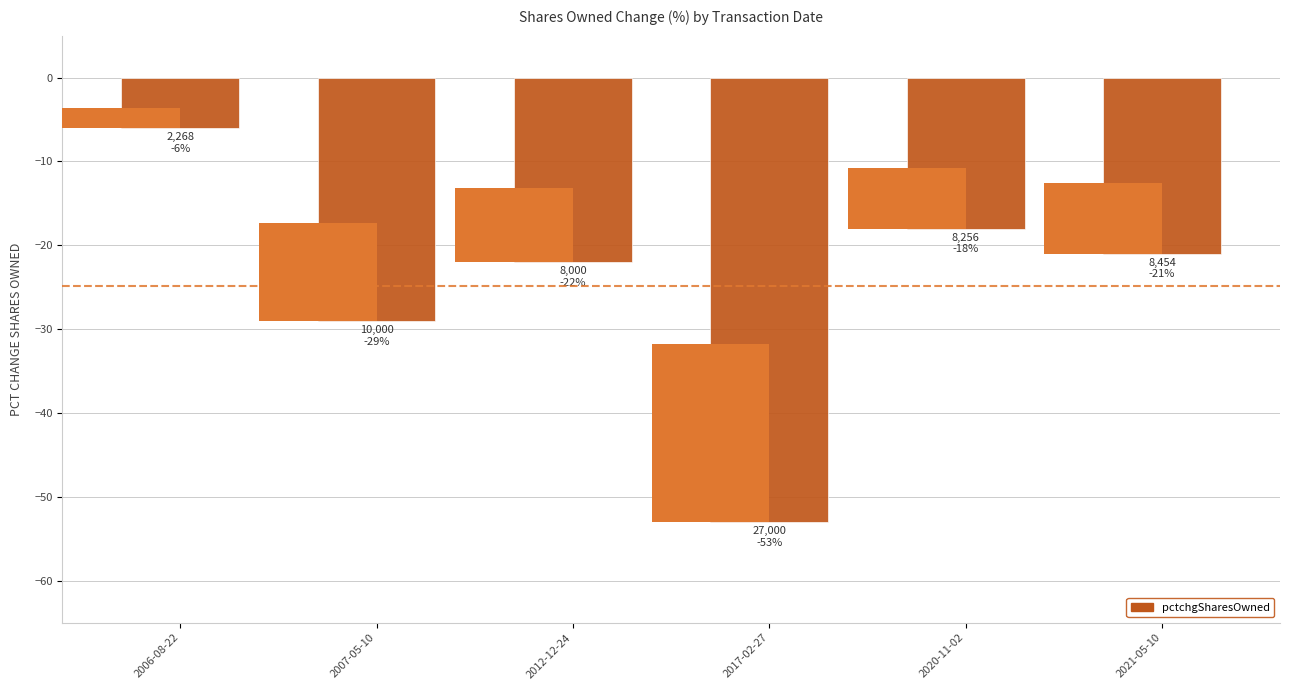

What is the difference between the values at 2017-02-27 and 2021-05-10?

32